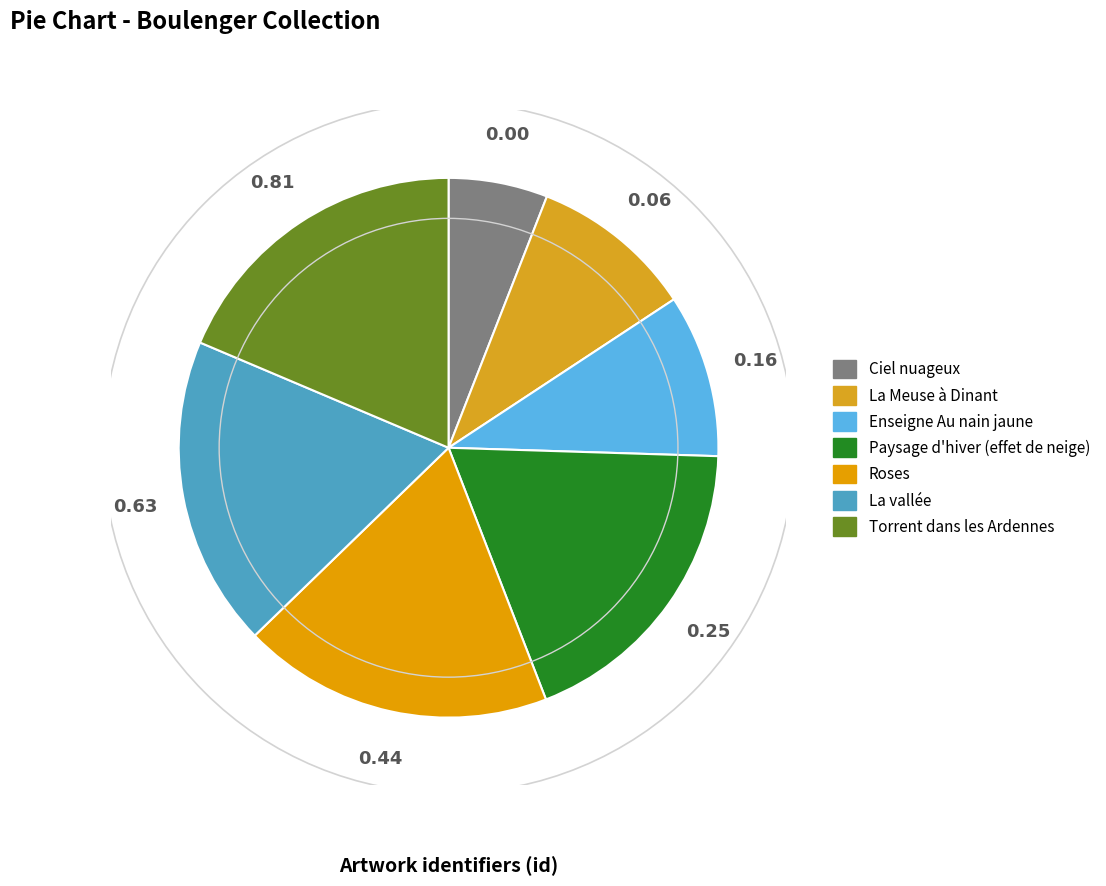

What is the total percentage of Paysage d'hiver (effet de neige) and Torrent dans les Ardennes?

37.3%